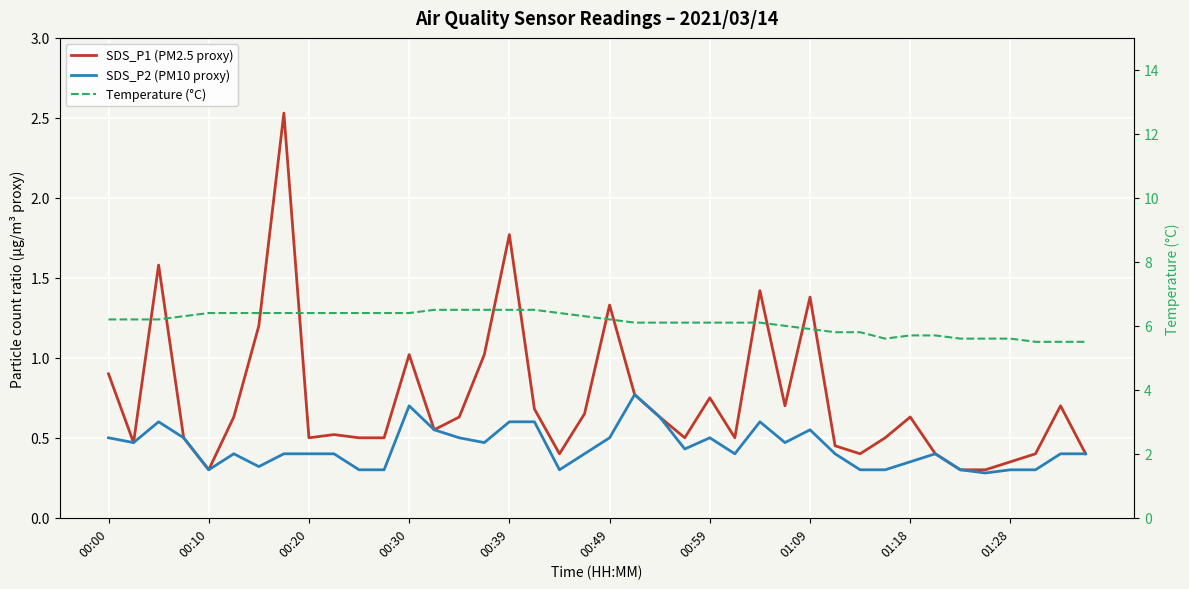

Does the chart display data point markers on the line(s)?

No